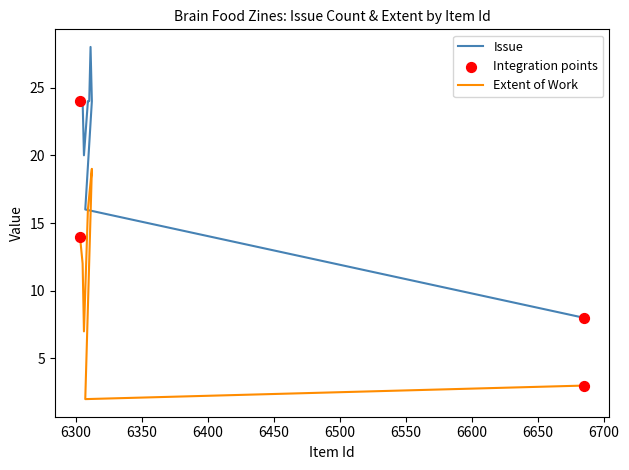

At which category is the sum across all series the highest?

6311